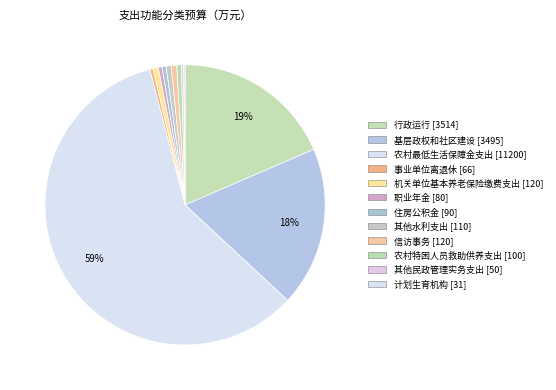

What is the change in value from 机关单位基本养老保险缴费支出 to 职业年金?

-40